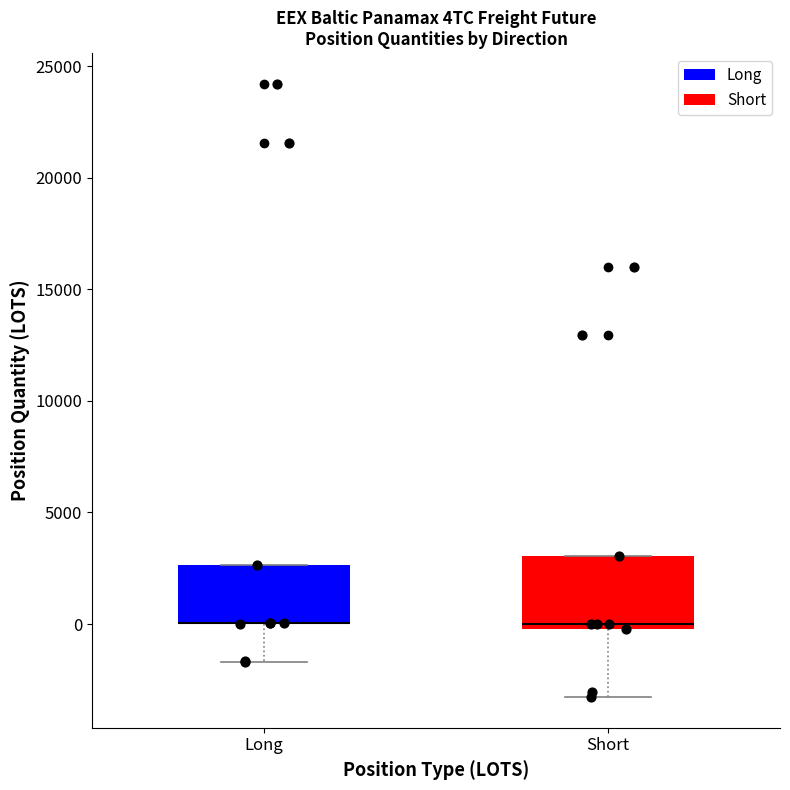

Reading left to right, read every box against the y-axis: the position of its median line, the range the box covers, and the ends of its whiskers. The values are not printed on the chart, so give them approximately, as read against the axis.

Long: median 0 (drawn on the box's lower edge), box 0 to 2500, whiskers -1500 to 2500
Short: median 0 (just above the box's lower edge), box 0 to 3000, whiskers -3500 to 3000